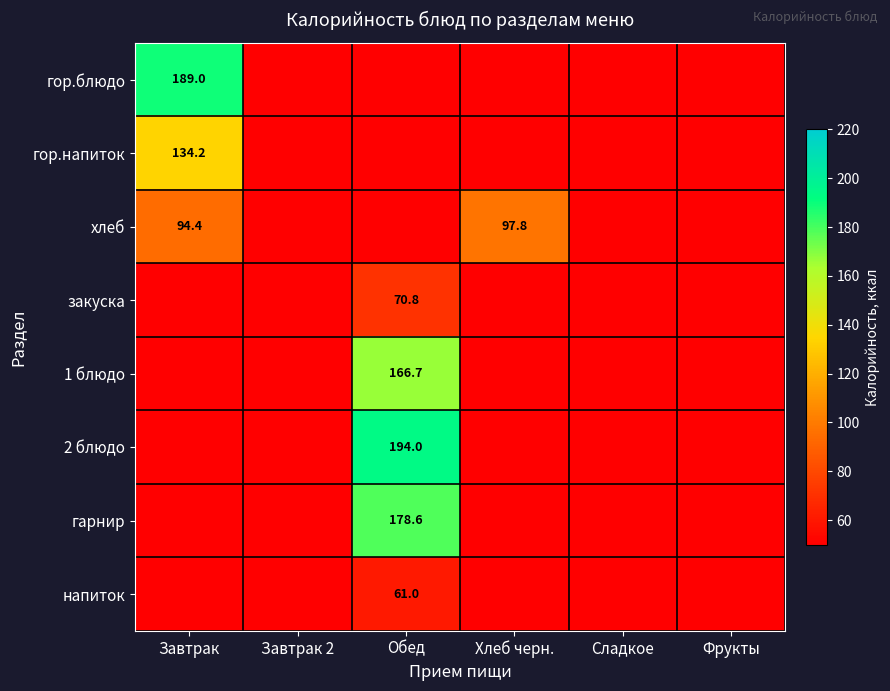

What is the greatest value displayed?

194.0